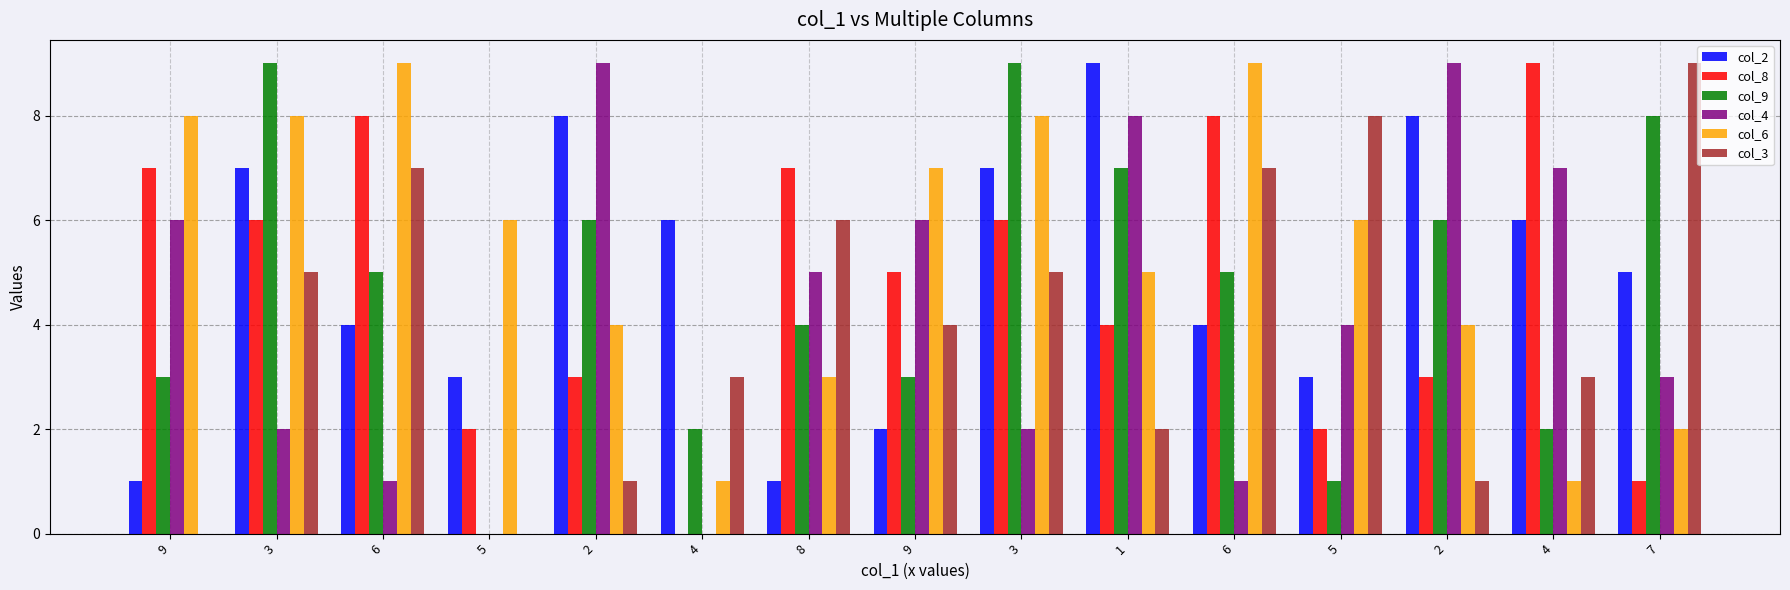

What is the sum of the col_4 values at 4 and 9?

6